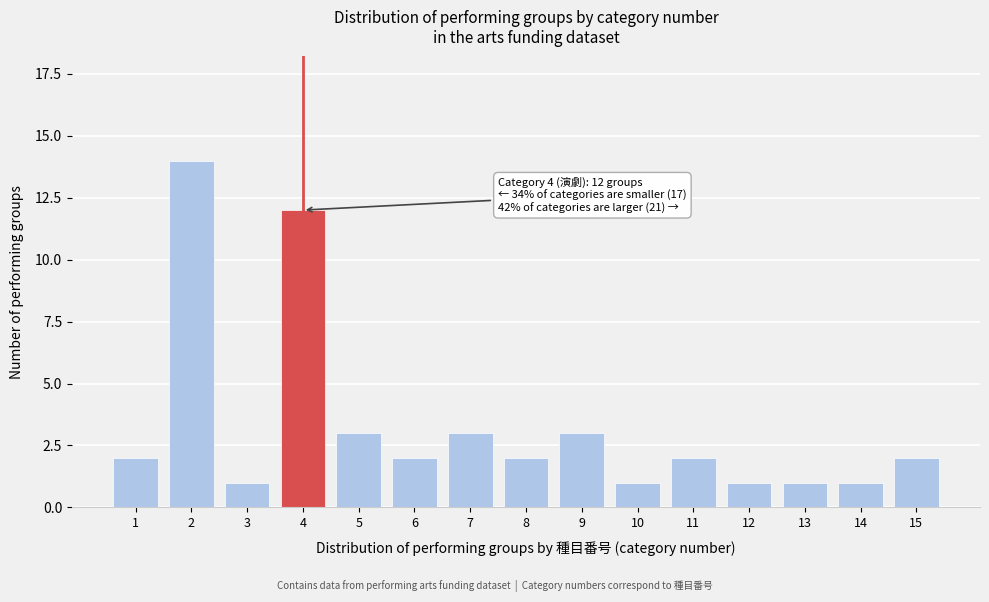

Reading right to left, transcribe all the data shown in this chart.

15=2	14=1	13=1	12=1	11=2	10=1	9=3	8=2	7=3	6=2	5=3	4=12	3=1	2=14	1=2